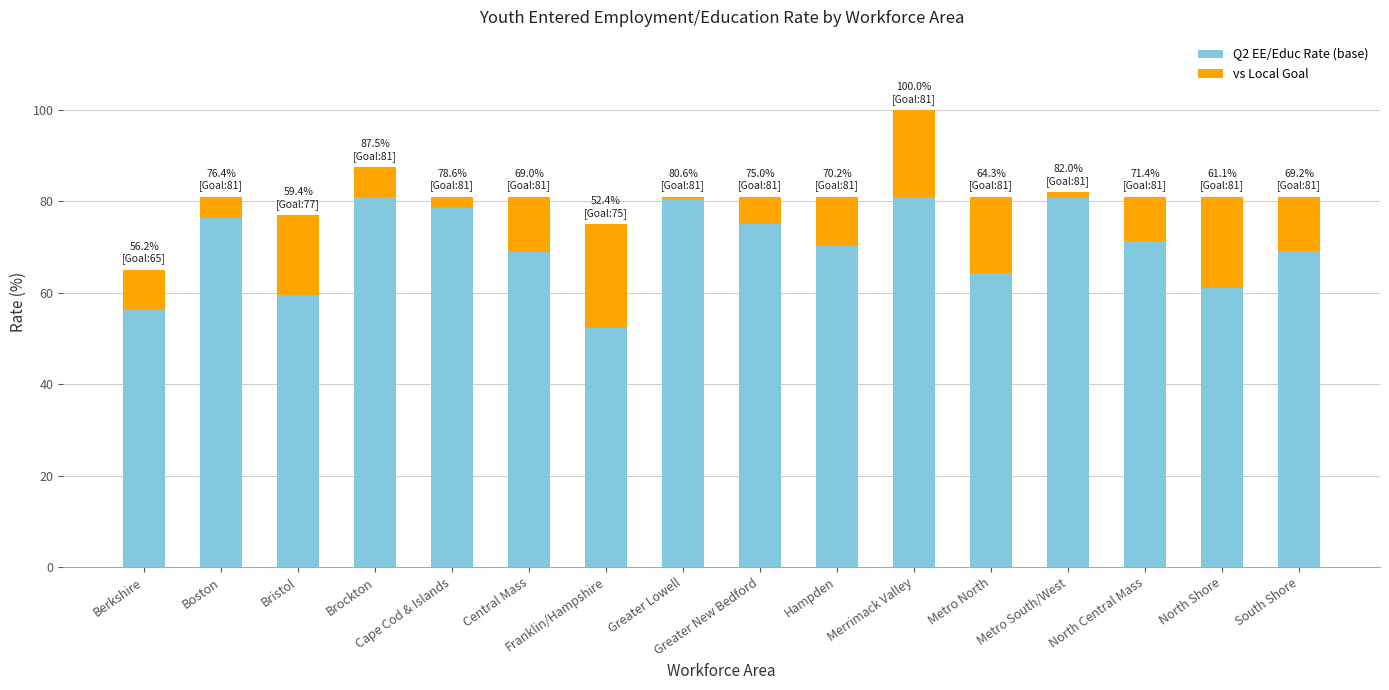

What is the average value of the Q2 EE/Educ Rate (base) series?

70.4